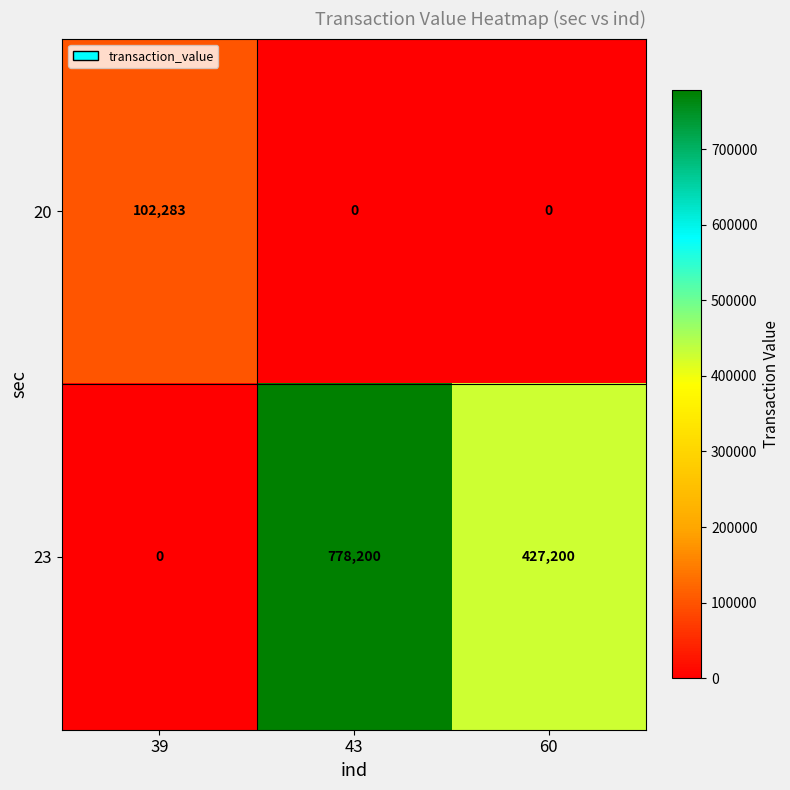

Count the 23 values in the range 0 to 778200.

3